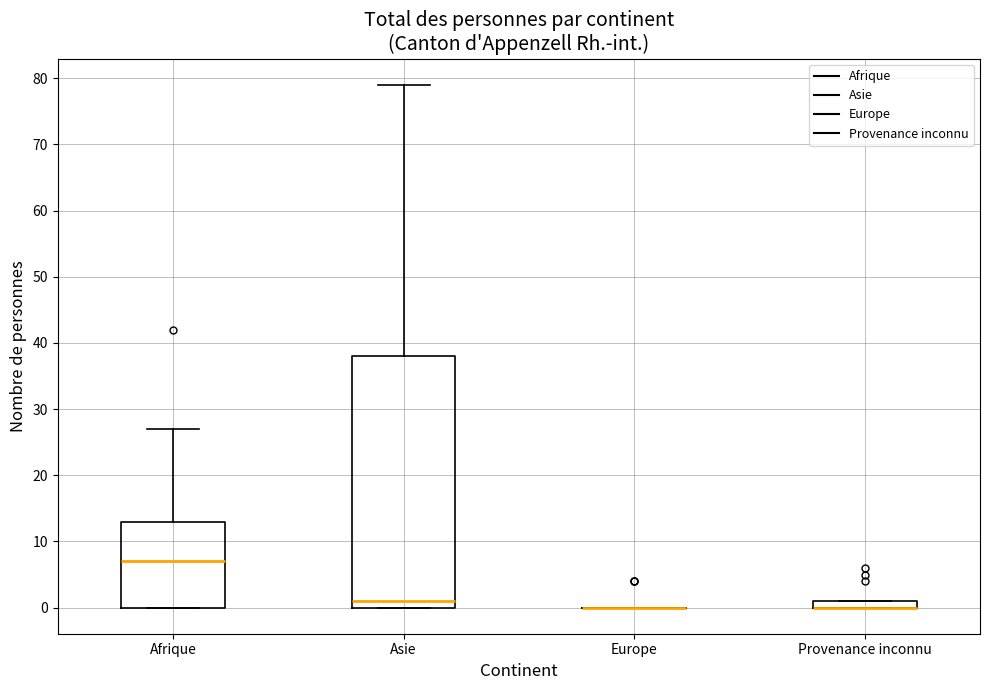

Where is the lower edge of the box for Provenance inconnu on the y-axis? The values are not printed on the chart, so give them approximately, as read against the axis.

0